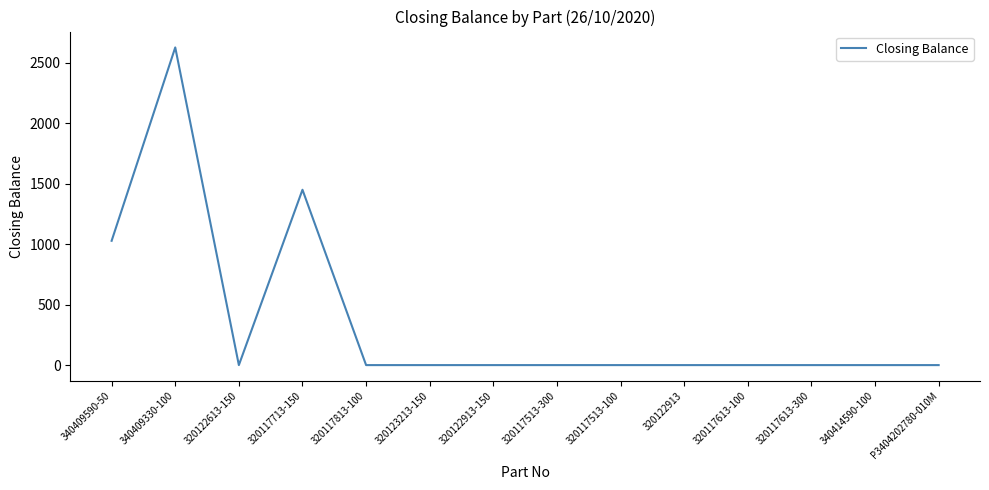

What is the difference between the maximum and second lowest values?

2627